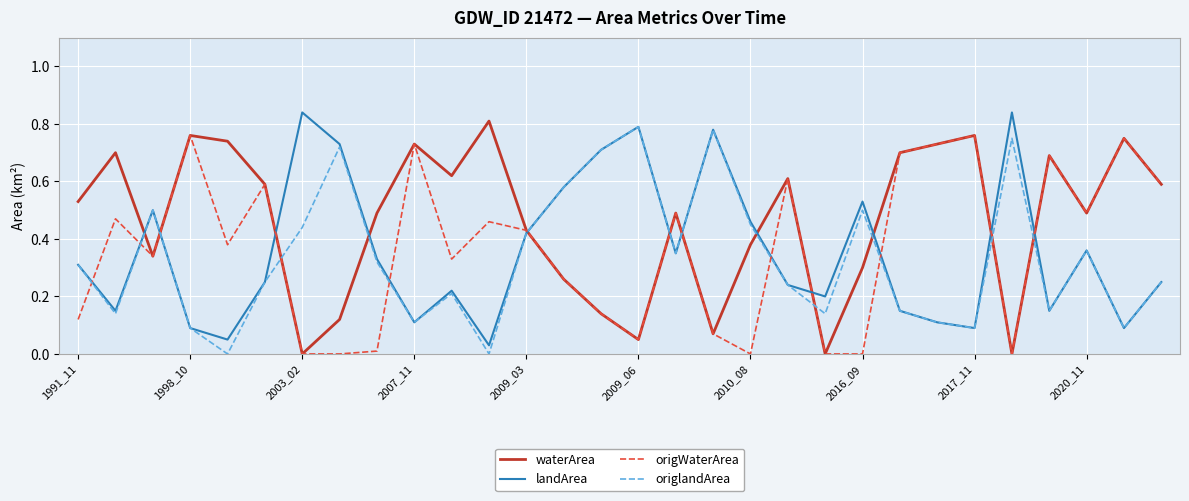

Which series has the largest total across all categories?

waterArea